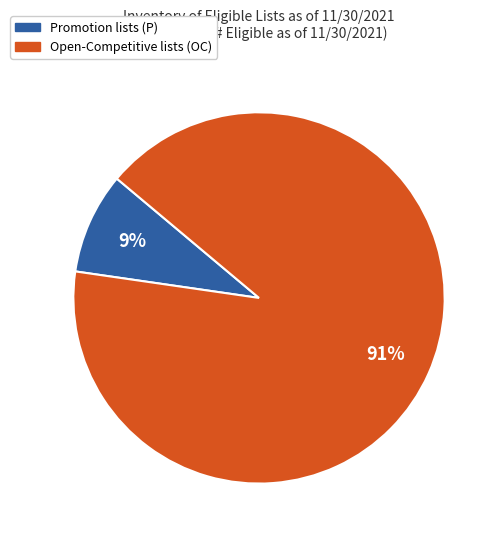

To the nearest percent, what is the average slice percentage?

50%